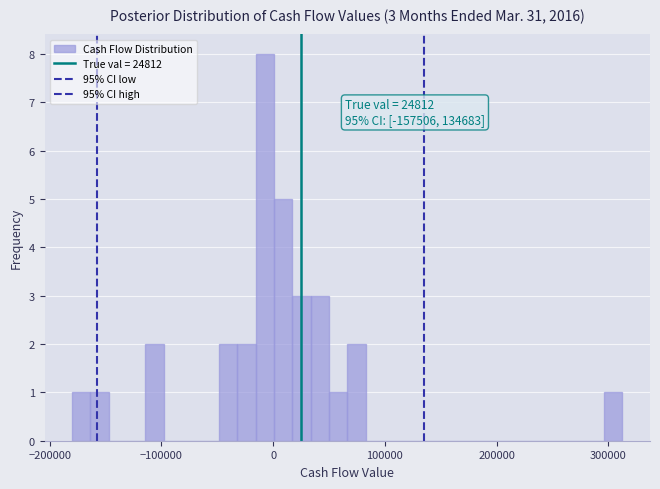

Read against the x-axis, roughly where is the centre of the tallest bar?

-10000